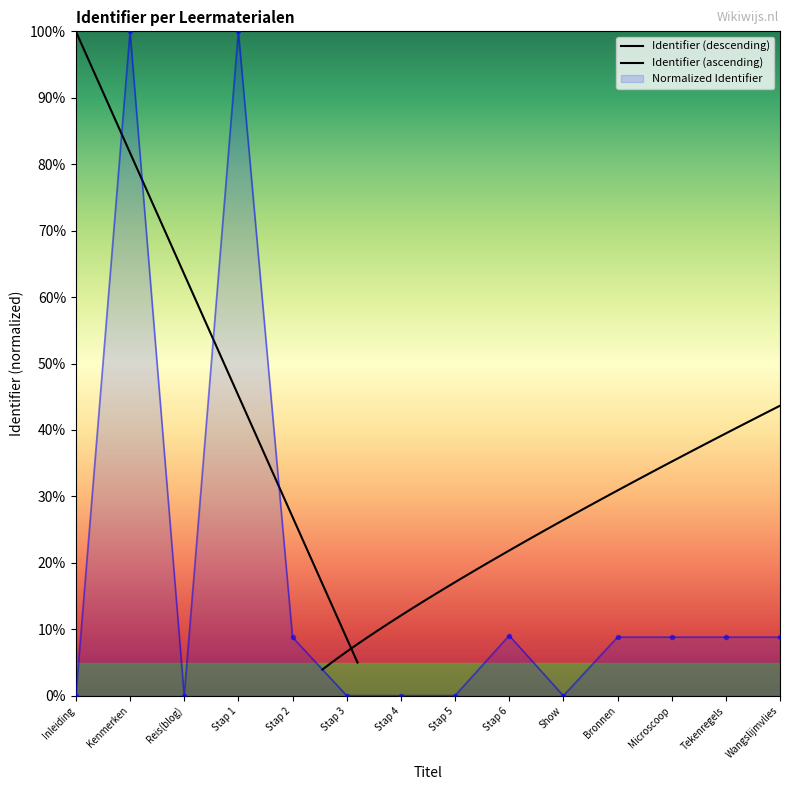

Rank the categories by value from lowest to highest.

Inleiding, Reis(blog), Show, Stap 4, Stap 5, Stap 3, Stap 2, Bronnen, Microscoop, Tekenregels, Wangslijmvlies, Stap 6, Kenmerken, Stap 1